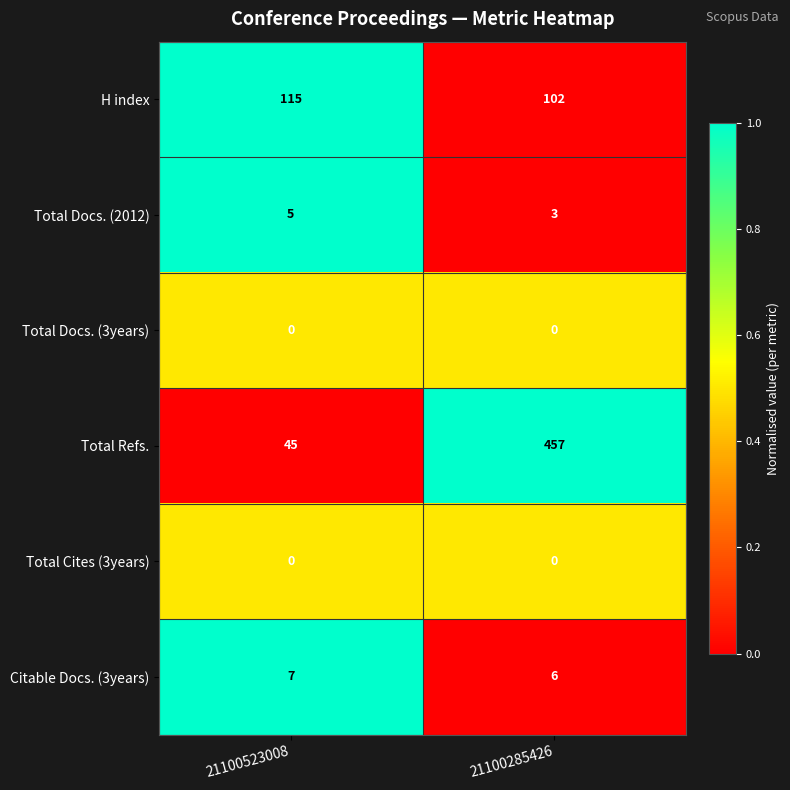

List the labels in order of Total Refs. value, smallest first.

21100523008, 21100285426